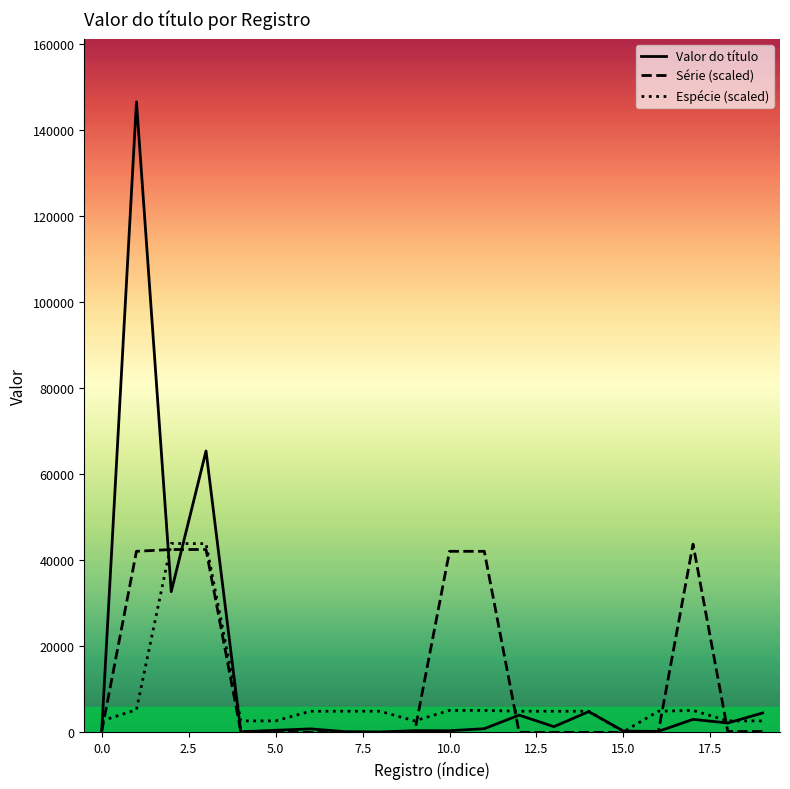

Reading right to left, list all the values displayed in this chart.

Valor do título: 4515.7	2185.5	3029.7	227.2	309.4	4824.9	1340.2	4020.8	862.8	388.1	400.0	100.0	174.5	817.3	492.5	120.0	65395.5	32697.8	146525.9	133.0
Série (scaled): 208.3	208.3	43749.5	0.0	0.0	0.0	0.0	0.0	42082.8	42082.8	208.3	0.0	0.0	0.0	208.3	208.3	42499.5	42499.5	42082.8	208.3
Espécie (scaled): 2677.4	2677.4	5111.4	4916.7	146.0	4916.7	4916.7	4916.7	5111.4	5111.4	2677.4	4916.7	4916.7	4916.7	2677.4	2677.4	43860.4	43909.1	5257.4	2677.4